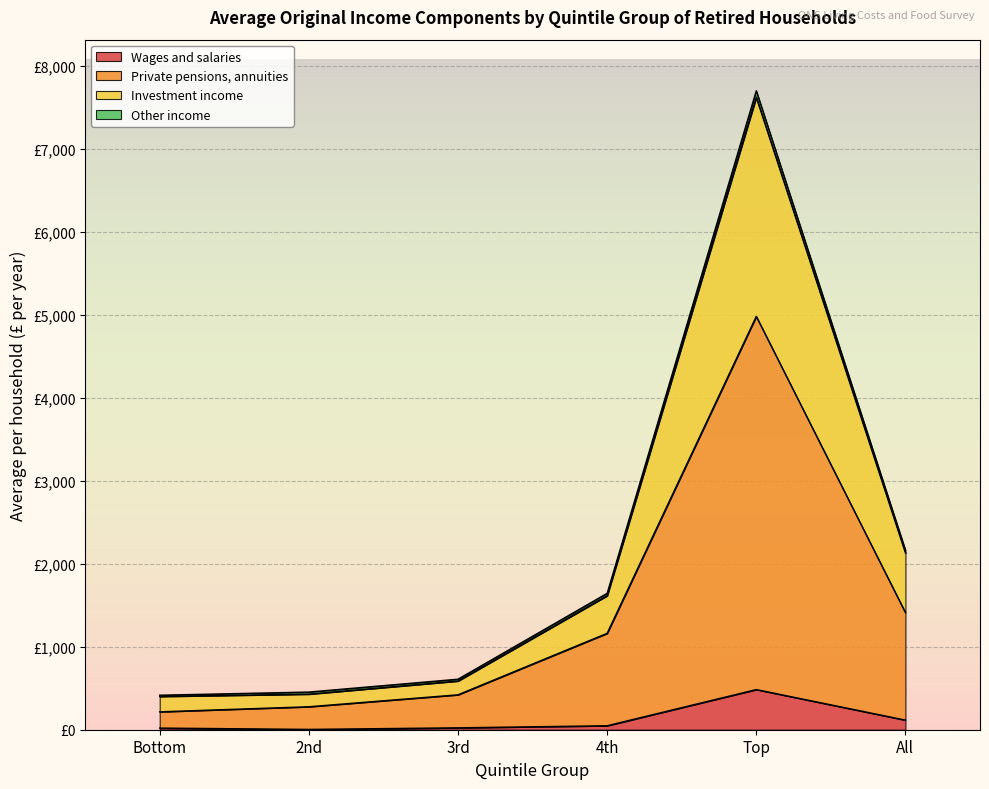

What are all the series names shown in the legend?

Wages and salaries, Private pensions, annuities, Investment income, Other income